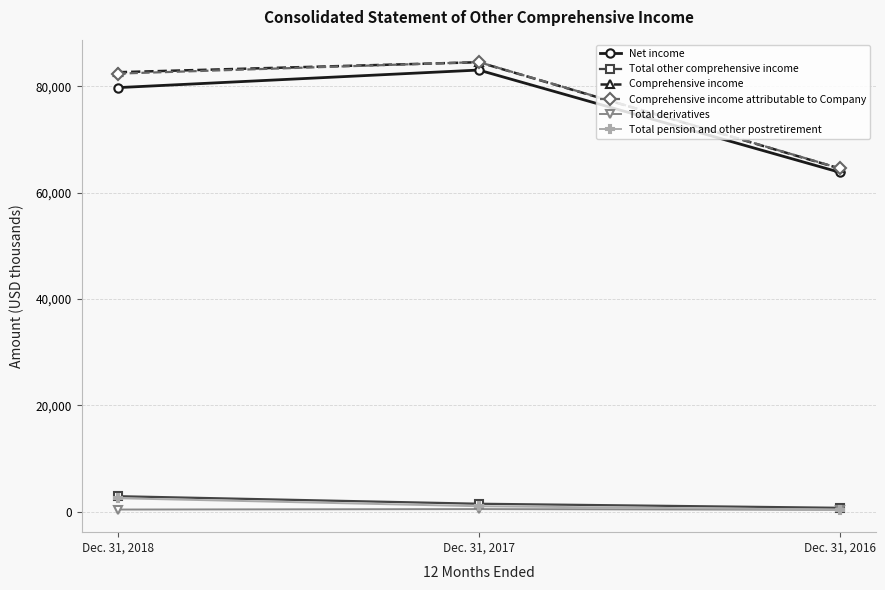

What is the total value across all series at Dec. 31, 2017?

255217